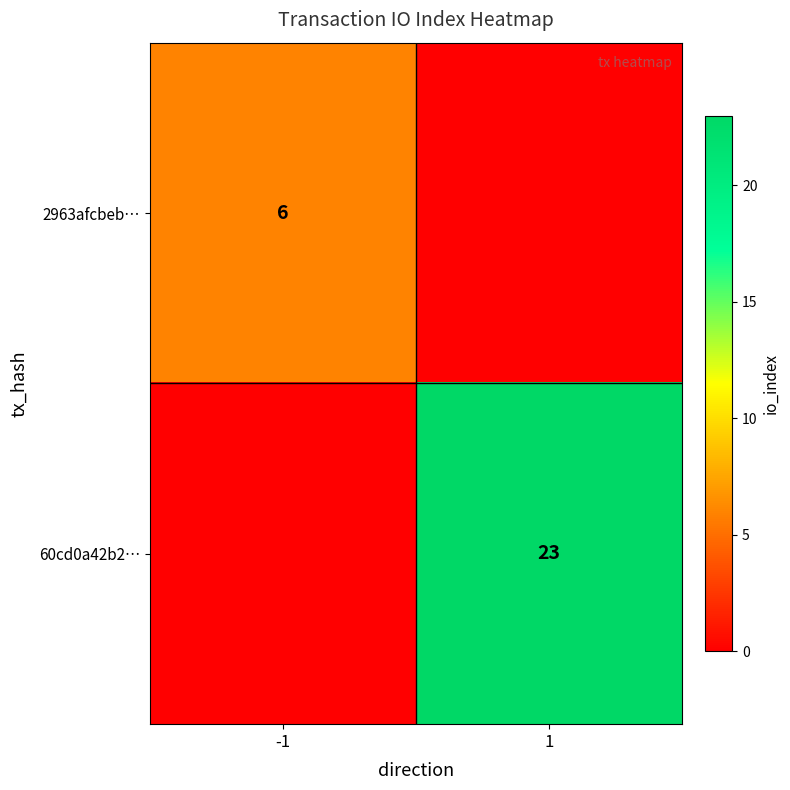

Is the value of 2963afcbeb… at -1 greater than the value of 60cd0a42b2… at 1?

No